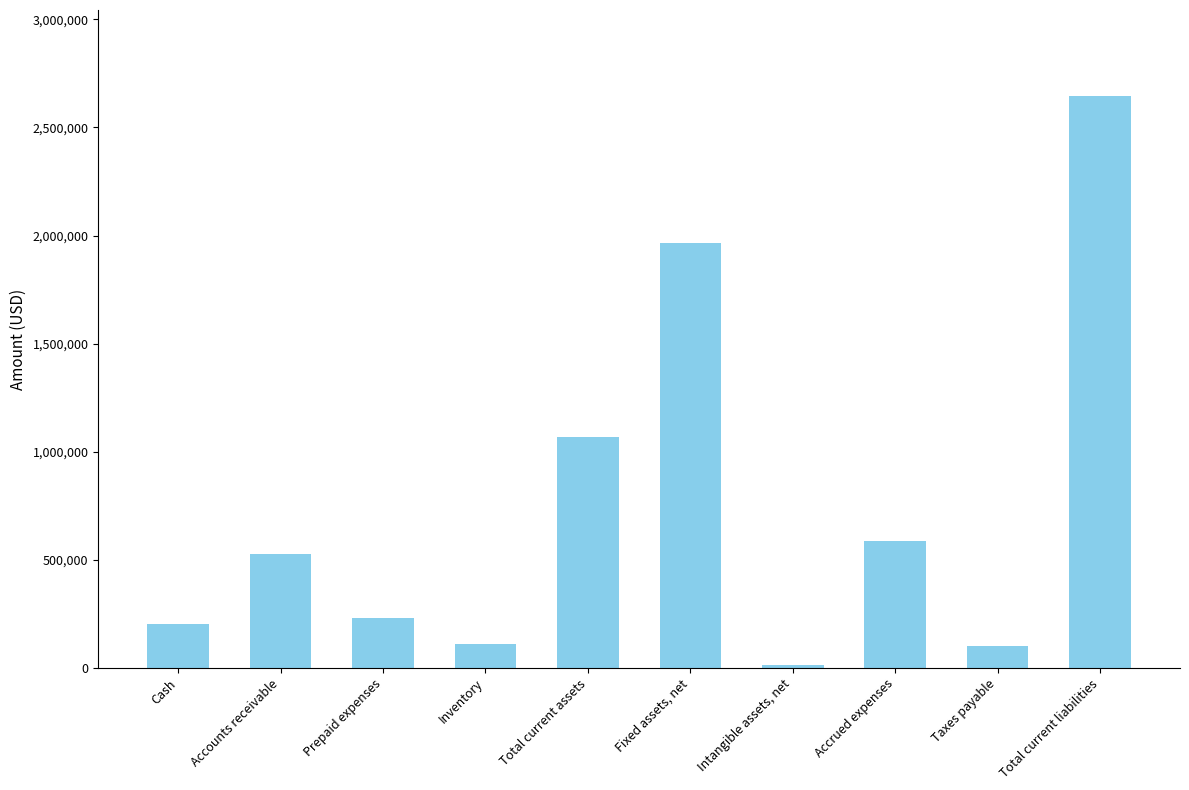

What is the difference between the second highest and minimum values?

1954307